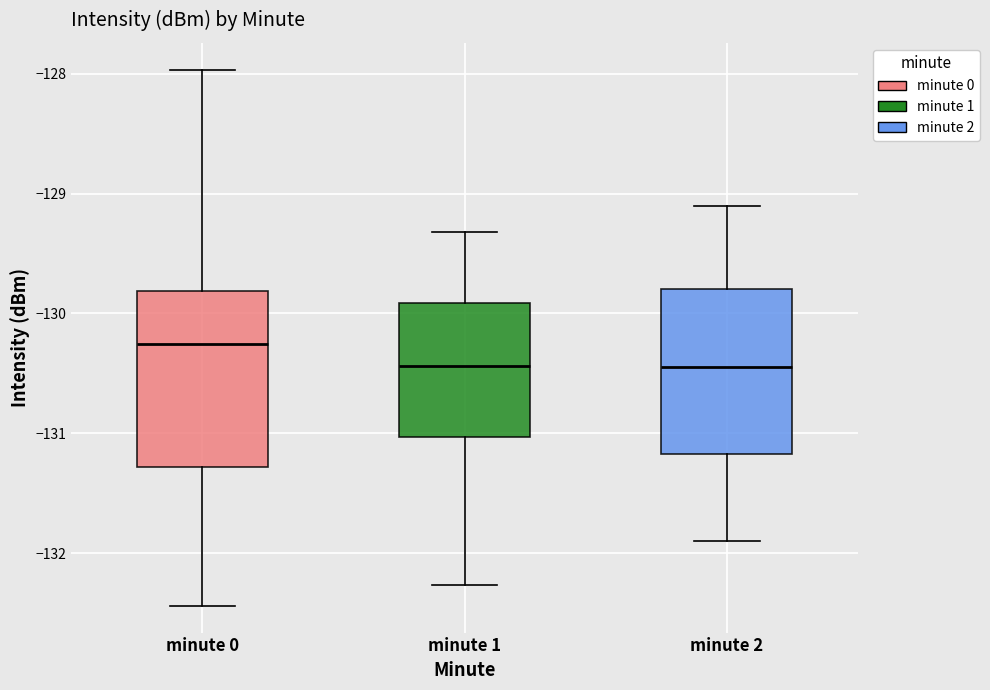

Where does the median line of the box for minute 0 sit on the y-axis? The values are not printed on the chart, so give them approximately, as read against the axis.

-130.3